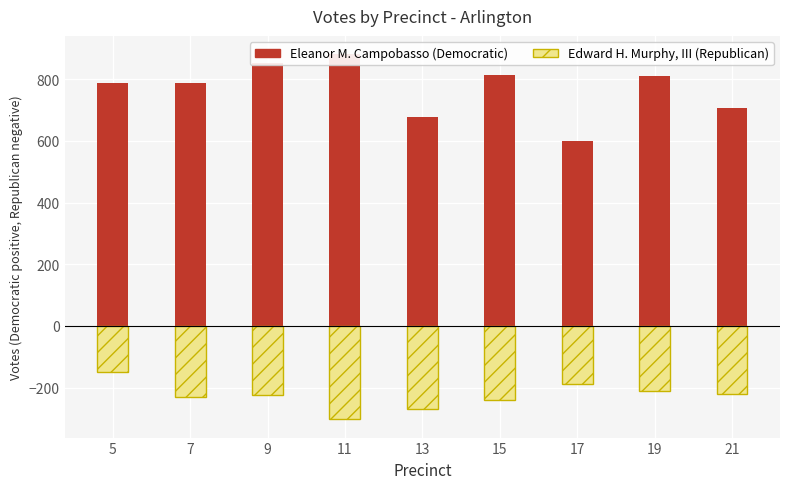

List the series in order of their peak value, lowest first.

Edward H. Murphy, III, Eleanor M. Campobasso